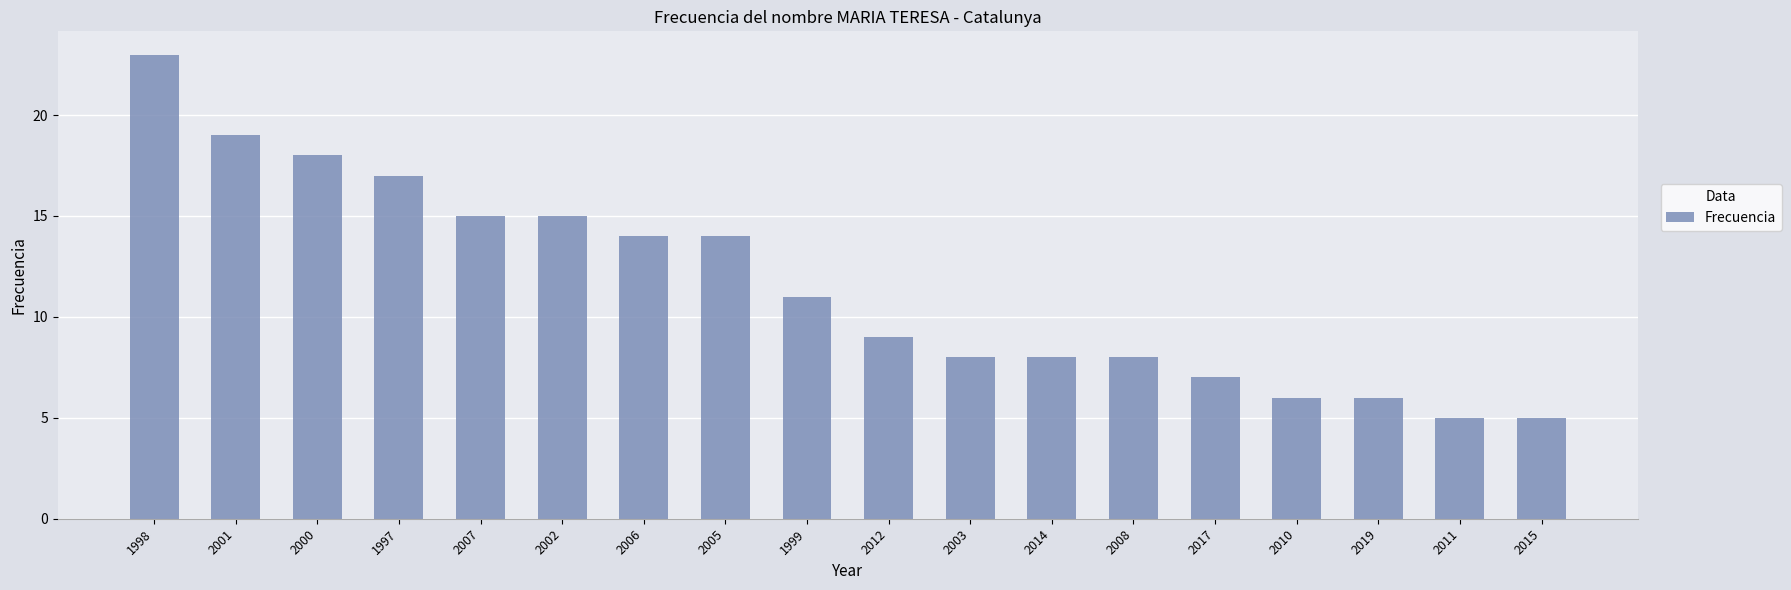

What is the difference between the maximum and minimum values?

18